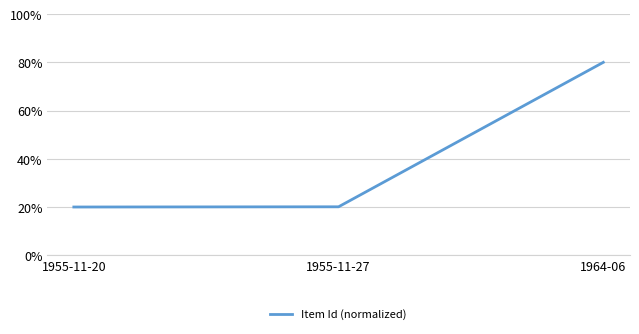

What is the change in value from 1955-11-27 to 1964-06?

+59.9